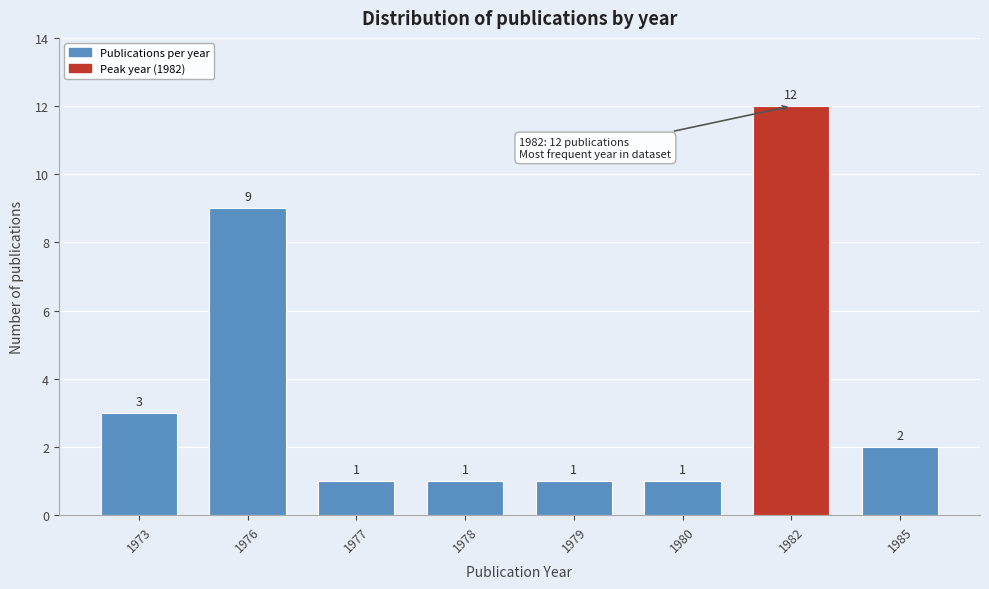

Reading right to left, transcribe all the data shown in this chart.

1985=2	1982=12	1980=1	1979=1	1978=1	1977=1	1976=9	1973=3